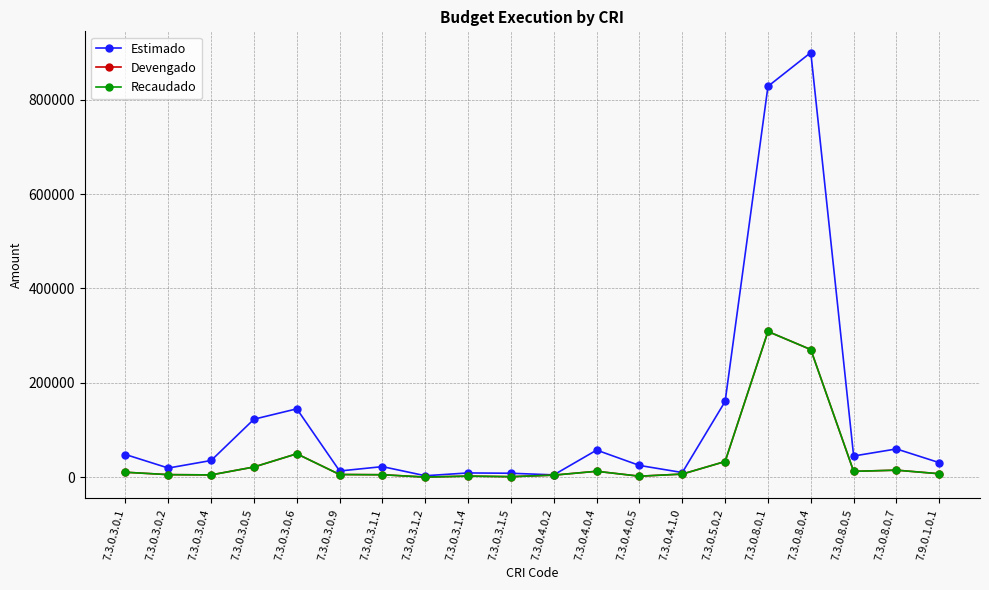

At 7.3.0.3.1.1, list the series in order from smallest to largest.

Devengado, Recaudado, Estimado